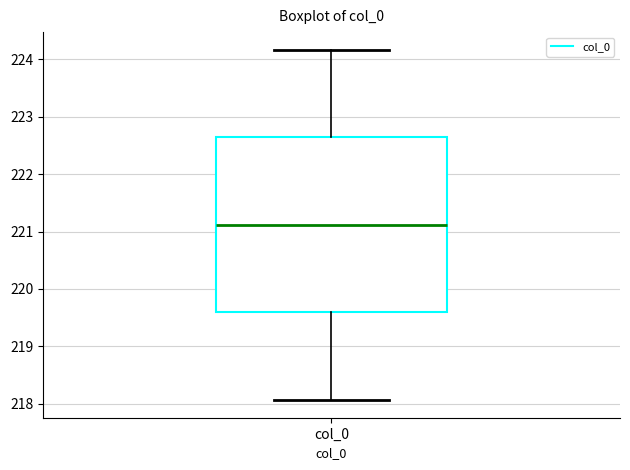

Transcribe this box plot: give where the median line is, the range the box spans, and where the two whiskers end, as read against the y-axis. The values are not printed on the chart, so give them approximately, as read against the axis.

median 221.1, box 219.6 to 222.6, whiskers 218.1 to 224.2